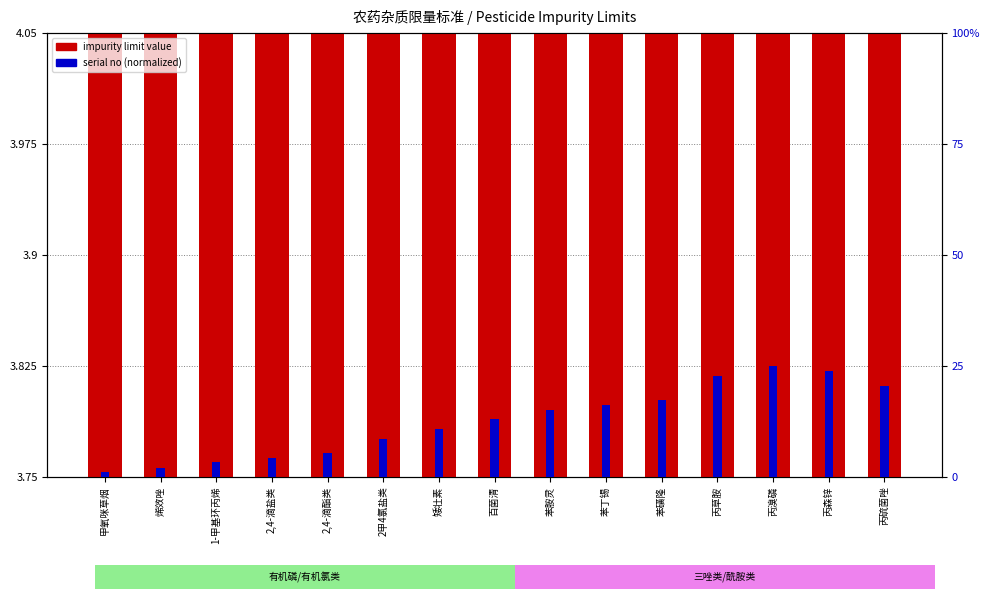

At which category is the sum across all series the highest?

丙森锌